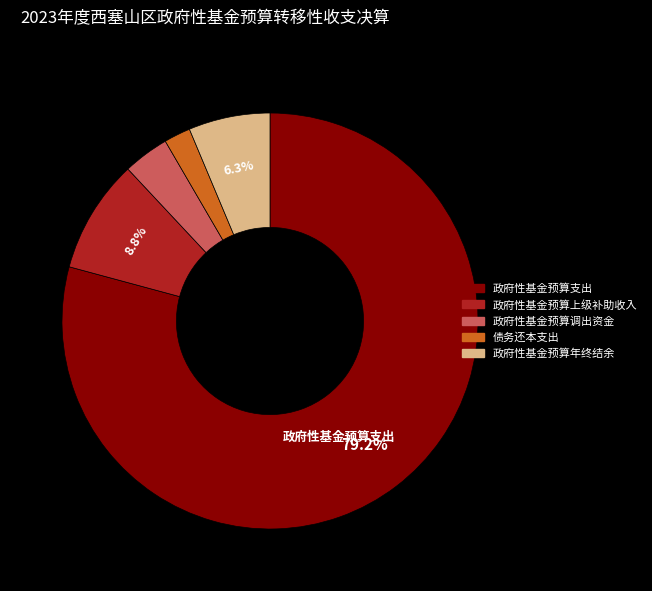

To the nearest percent, what portion does 政府性基金预算年终结余 represent?

6%